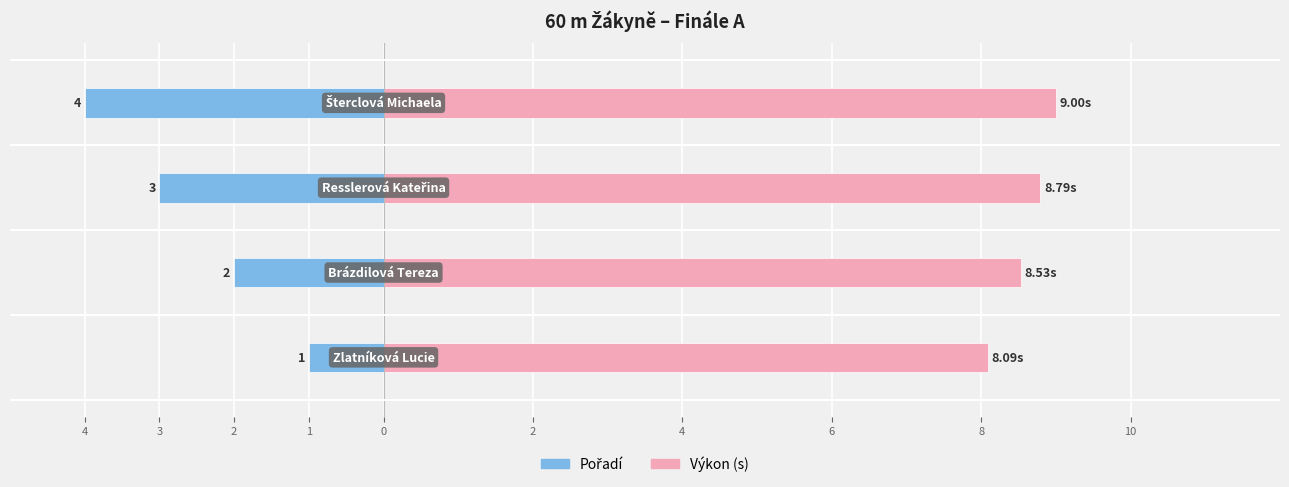

Reading right to left, extract all data points from this chart.

Pořadí: 1=-4.0	2=-3.0	3=-2.0	4=-1.0
Výkon: 1=9.0	2=8.8	3=8.5	4=8.1